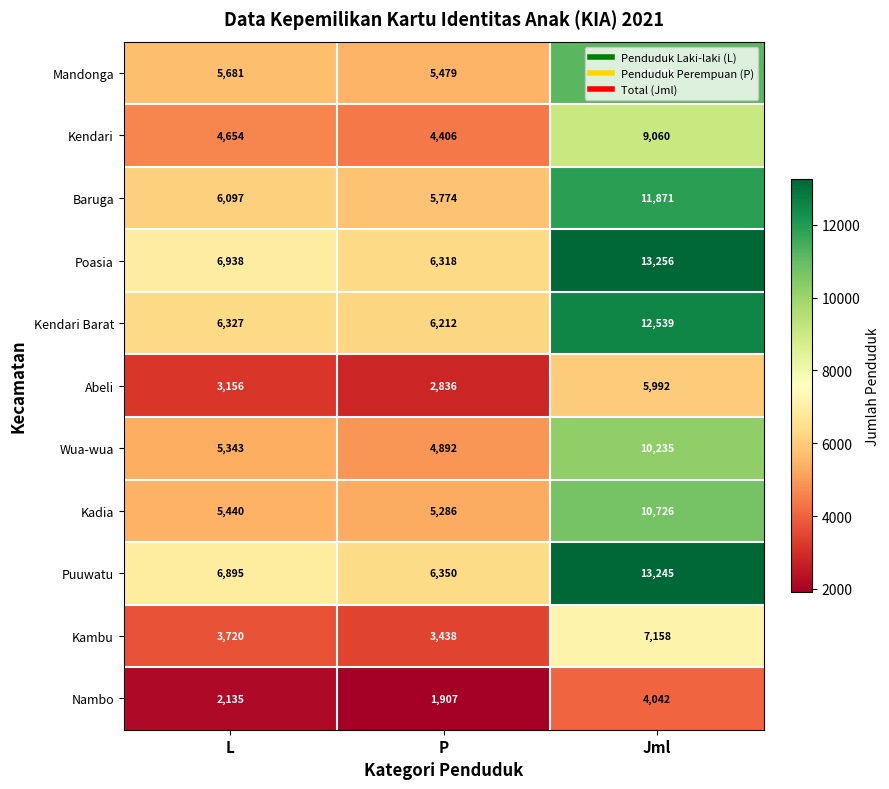

How many series are shown in this chart?

11